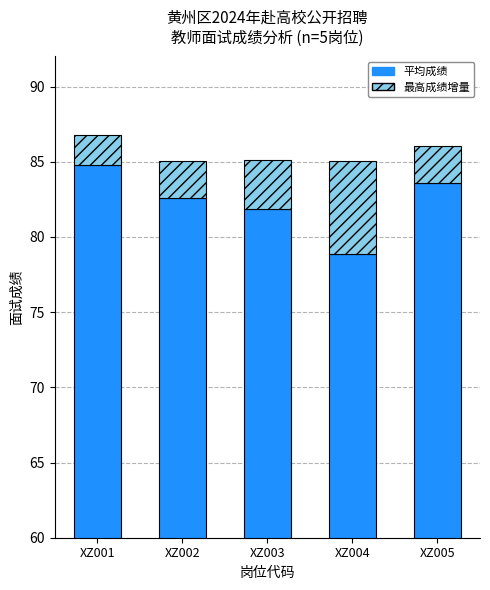

What is the value of the 平均成绩 bar at the 3rd from the left?

81.9